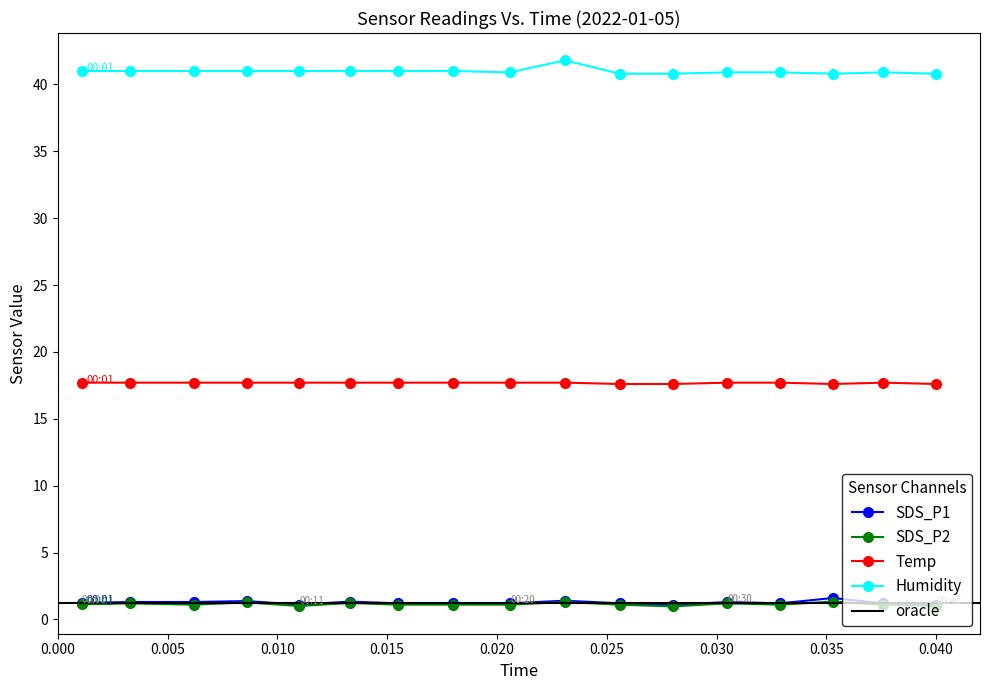

True or false: Humidity has more than 0 points higher than both neighbors.

True